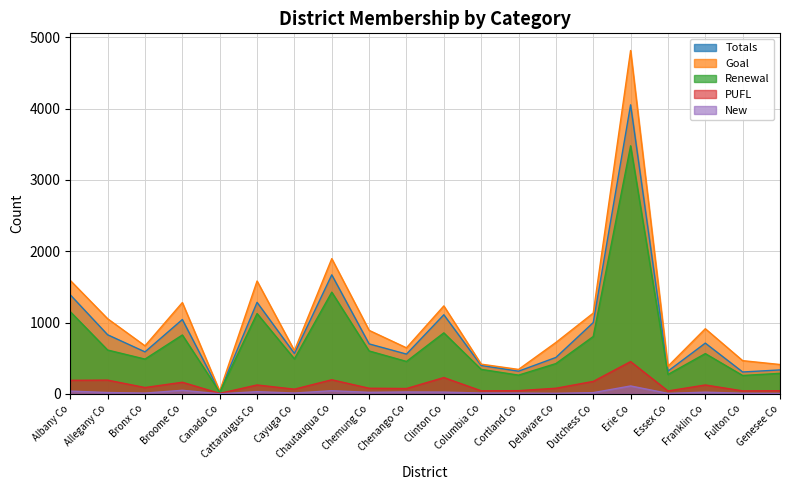

True or false: Goal and New intersect in this chart.

False